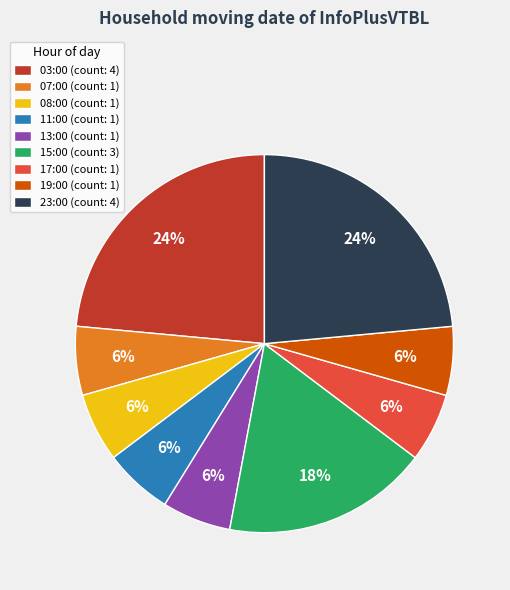

The 23:00 slice represents 33% of the pie. True or false?

False